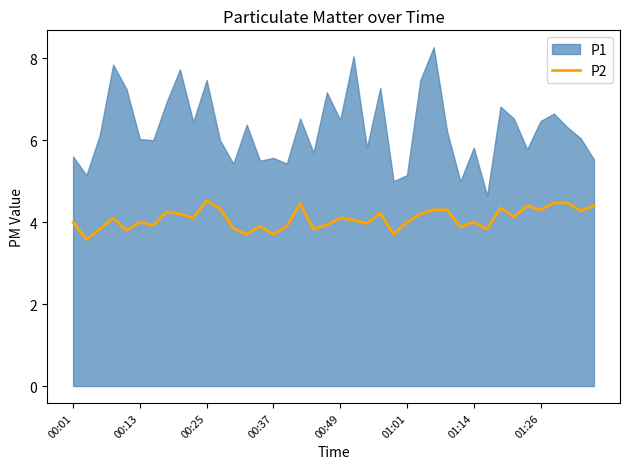

The P2 series shows 4.5 at 00:25. True or false?

True